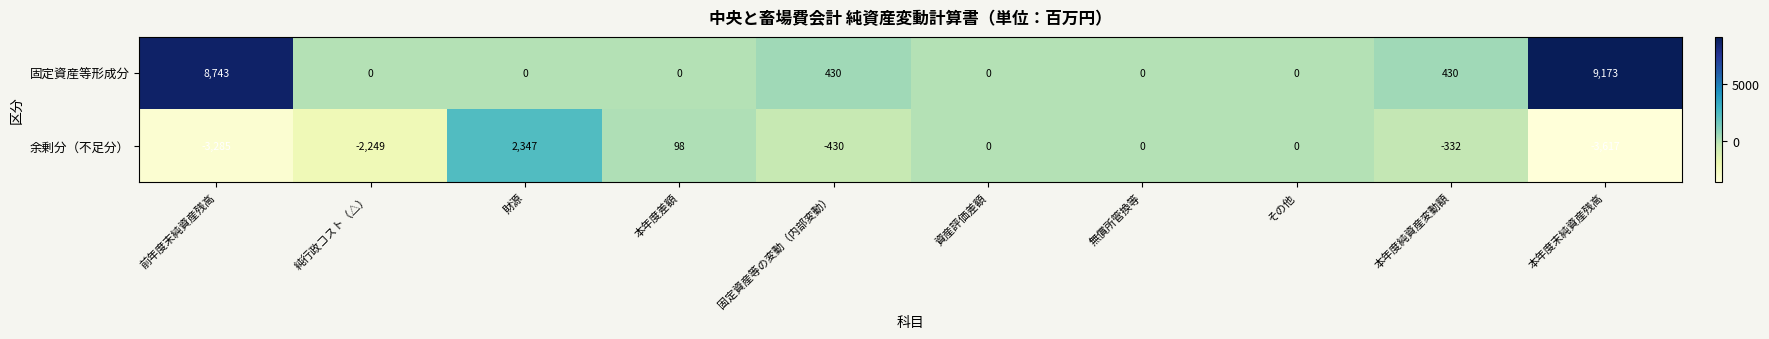

Rank the series by their average value, from lowest to highest.

余剰分（不足分）, 固定資産等形成分